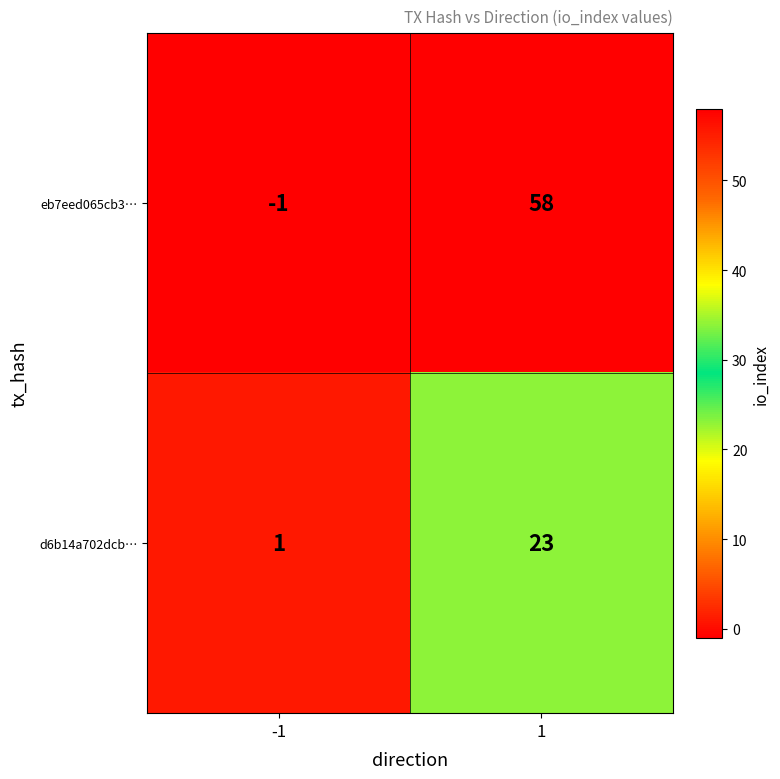

The d6b14a702dcb… series shows 23 at 1. True or false?

True